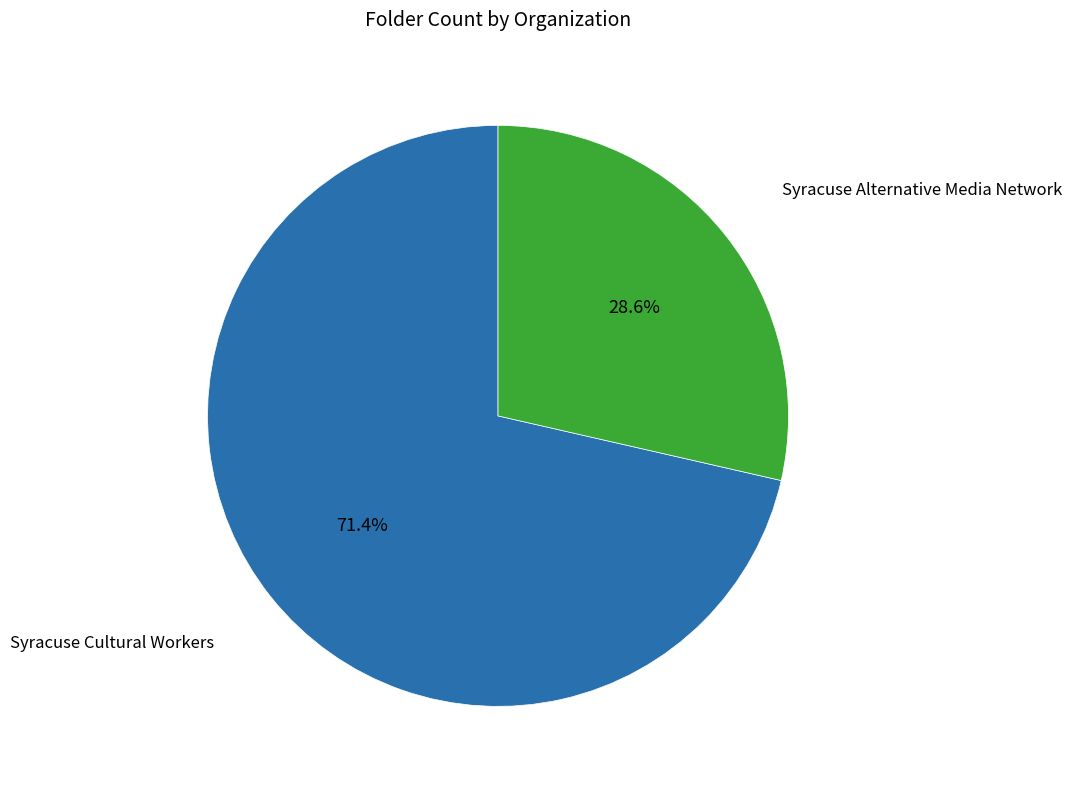

Does any single category account for the majority?

Yes